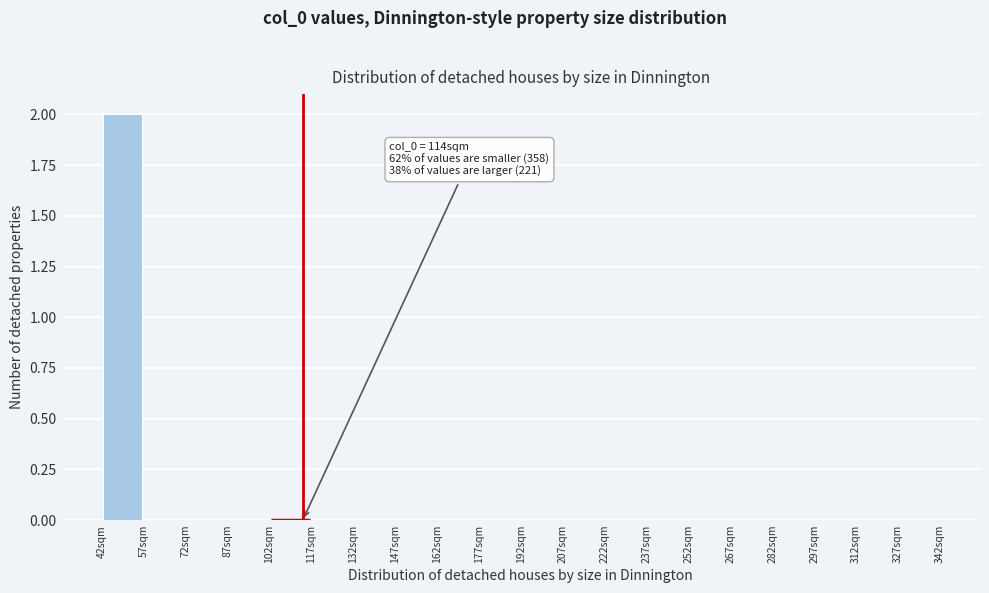

Over which range of the x-axis is the bar tallest?

42 to 57